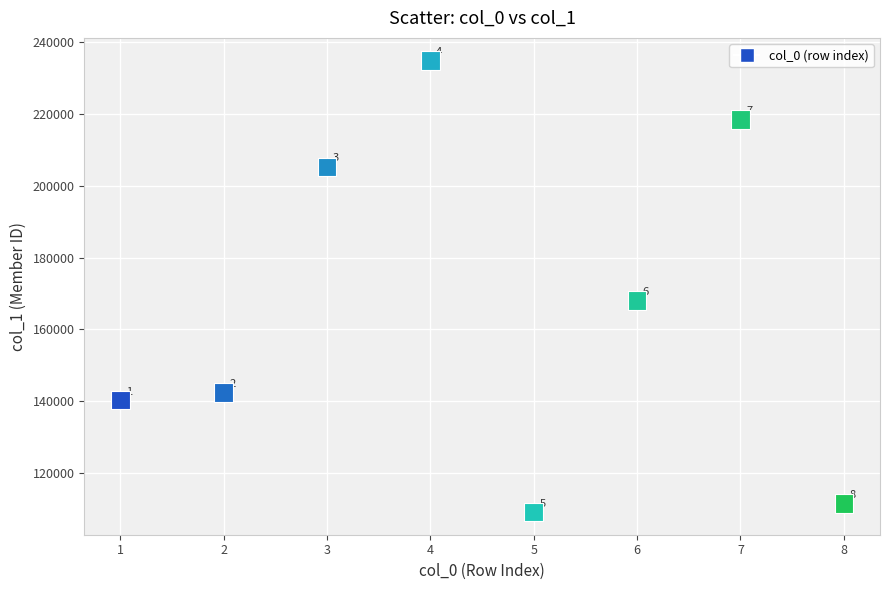

What Y value in the scatter plot is closest to 172011?

168036